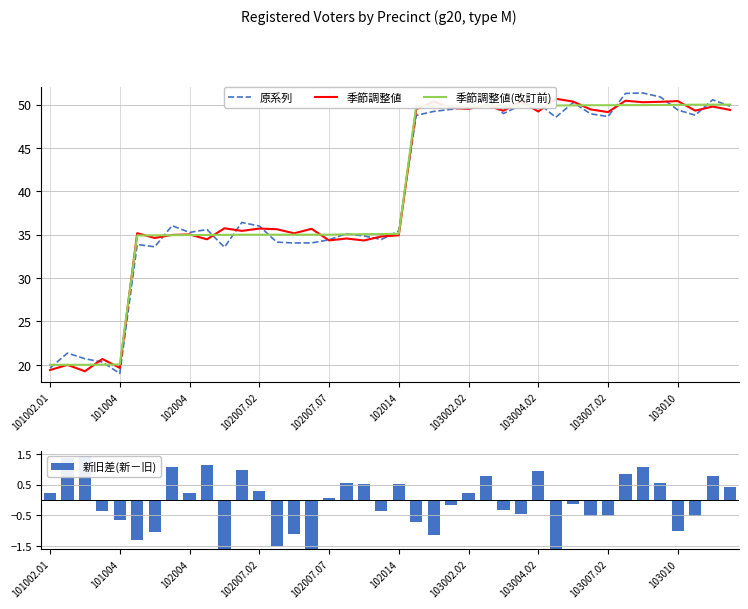

What is the maximum value for 原系列?

51.3